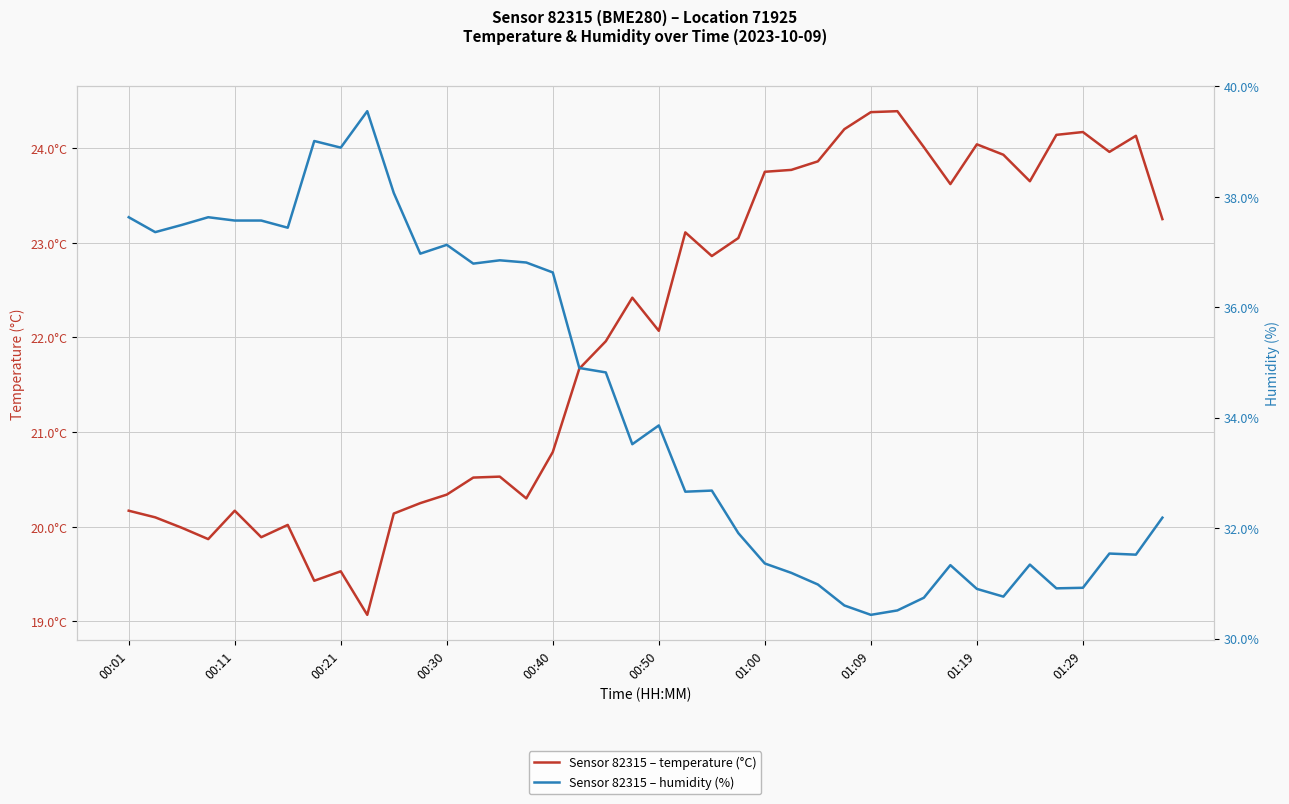

In humidity, how many points are higher than both neighbors (excluding endpoints)?

10